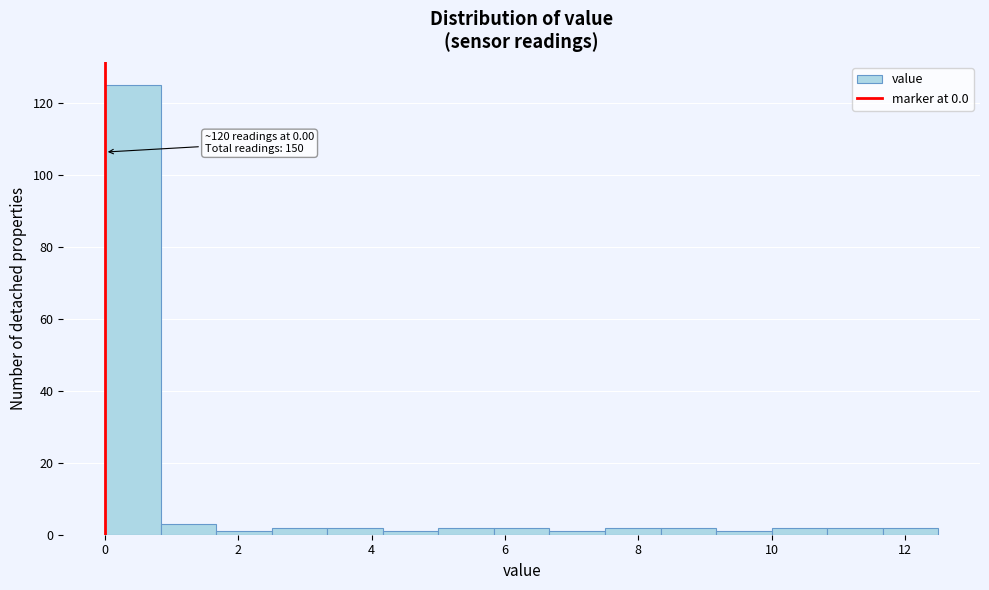

Over which range of the x-axis is the bar tallest?

0.0 to 0.8